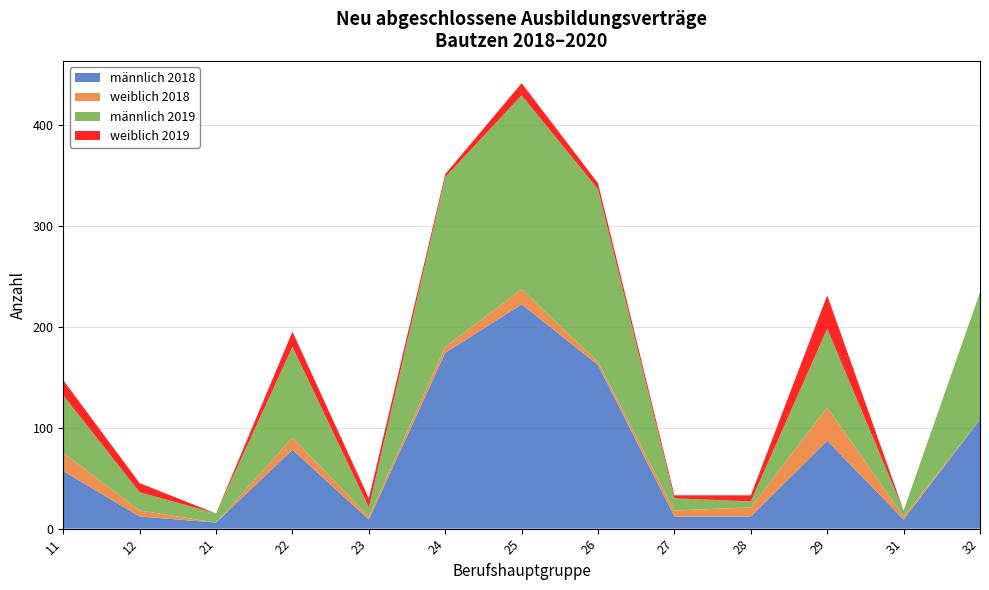

Reading left to right, list all the values displayed in this chart.

gesamt 2018: 78	15	6	90	12	180	237	165	21	21	120	9	108
männlich 2018: 57	12	6	78	9	174	222	162	12	12	87	9	108
weiblich 2018: 18	6	0	12	3	6	15	3	6	9	33	3	0
männlich 2019: 57	18	9	90	9	168	192	171	12	6	78	6	126
weiblich 2019: 15	9	0	15	9	3	12	6	3	6	33	0	0